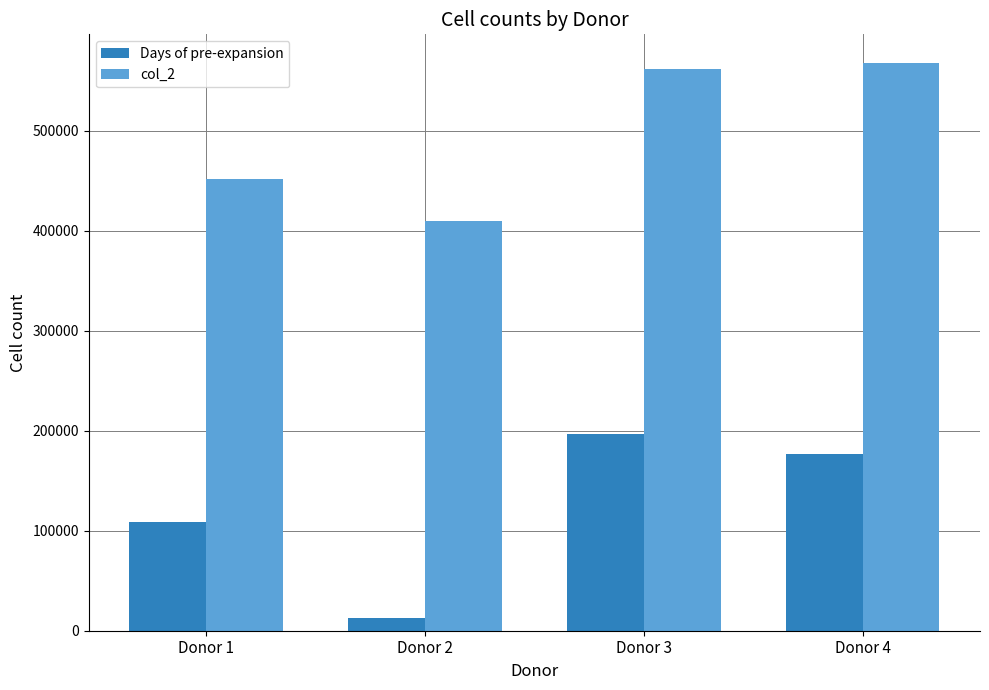

Which series has the widest spread of values?

Days of pre-expansion